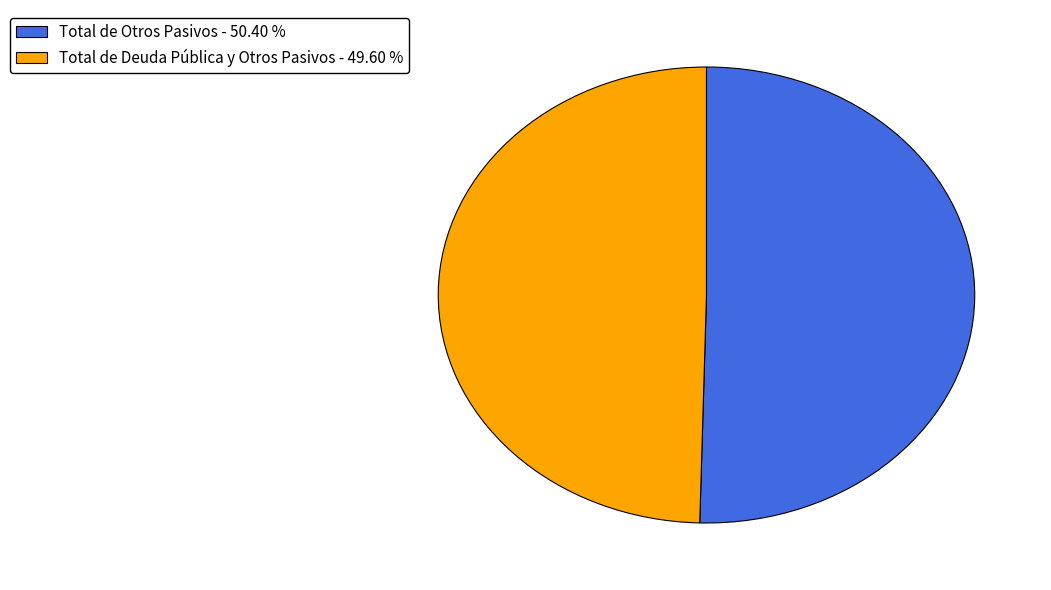

Is there a majority slice in this chart?

Yes